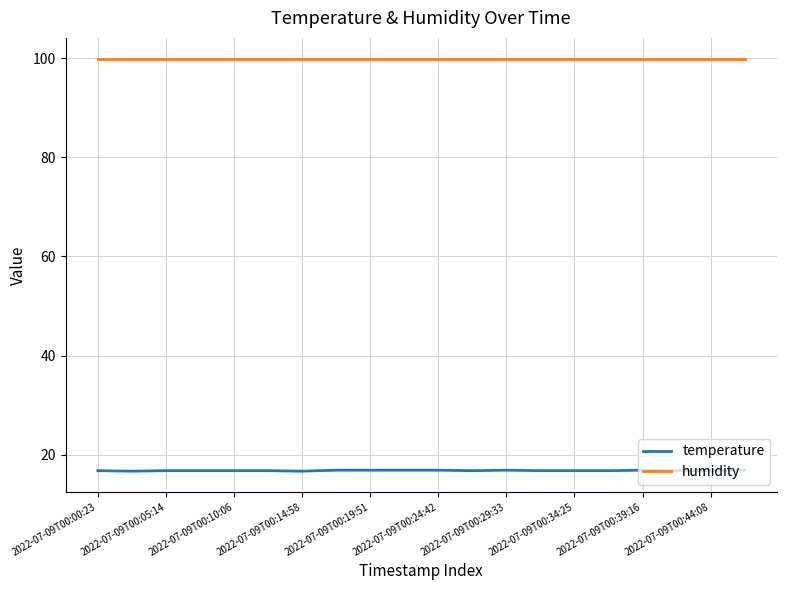

True or false: temperature and humidity cross at least once.

False